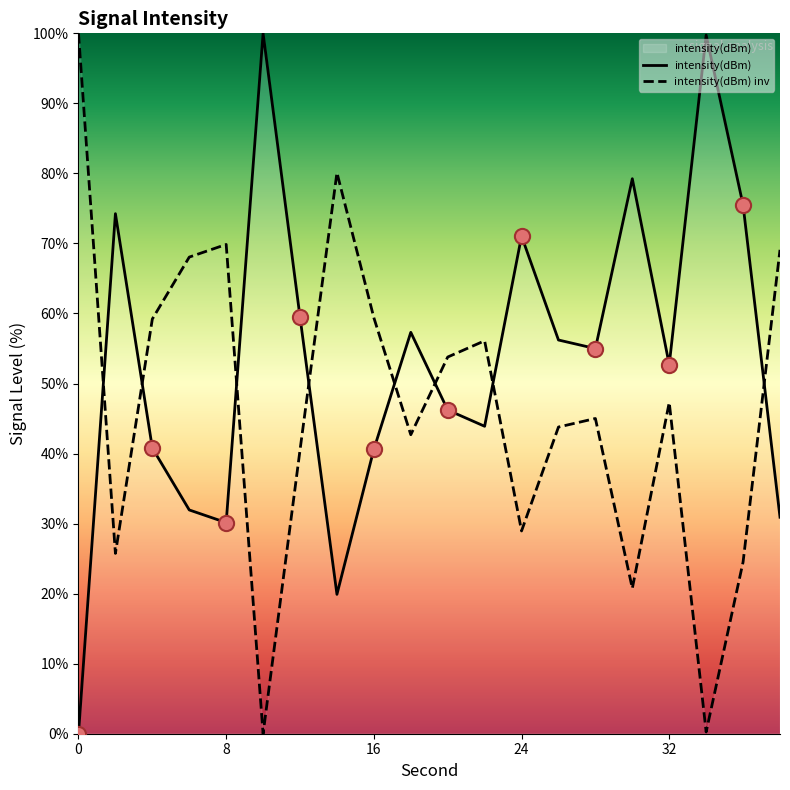

Which has a higher value, 16 or 32?

32